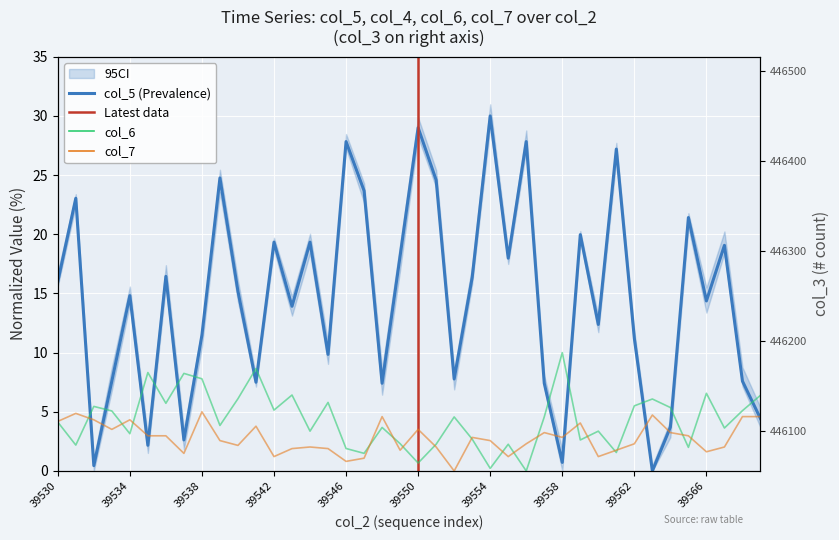

Is it true that col_7 equals 0.0 at 39552?

True